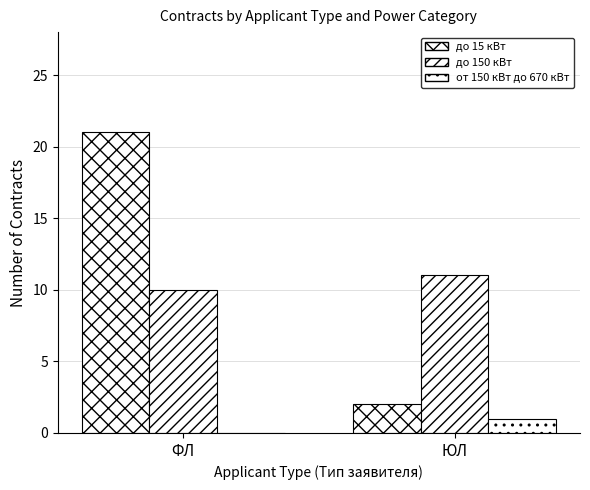

What is the difference between the highest and lowest values at ЮЛ?

10